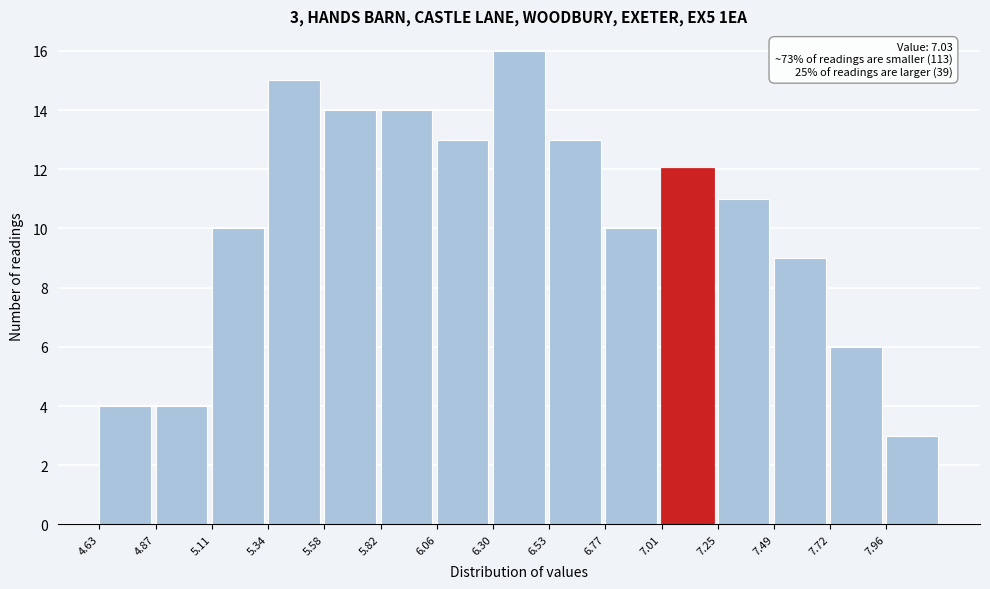

Over which range of the x-axis is the bar tallest?

6.30 to 6.55